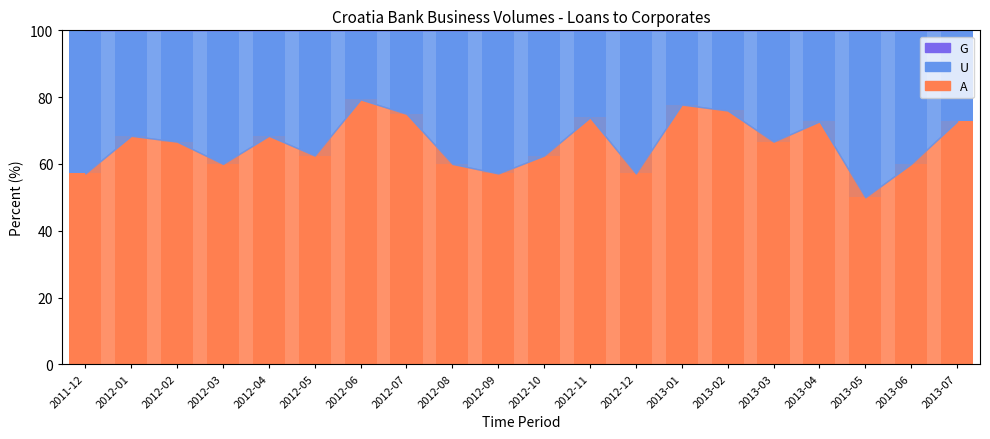

Which category has the lowest value in the OBS_VALUE series?

2013-05